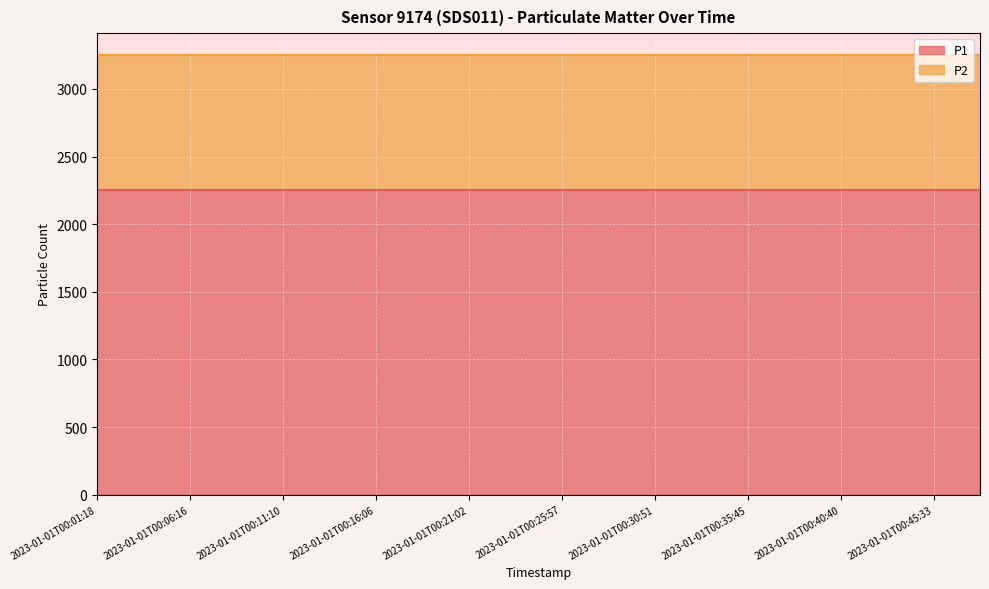

The value of P2 at 2023-01-01T00:11:10 is 1374.5. True or false?

False